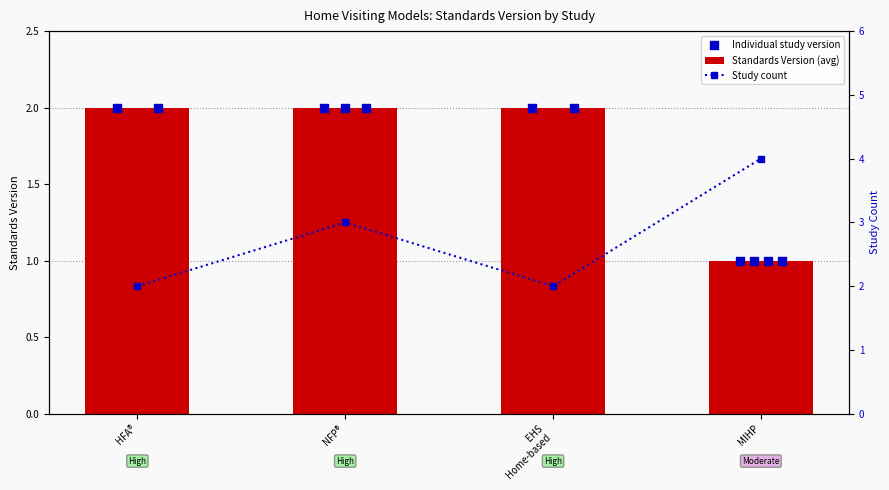

What is the total value across all series at HFA®?

4